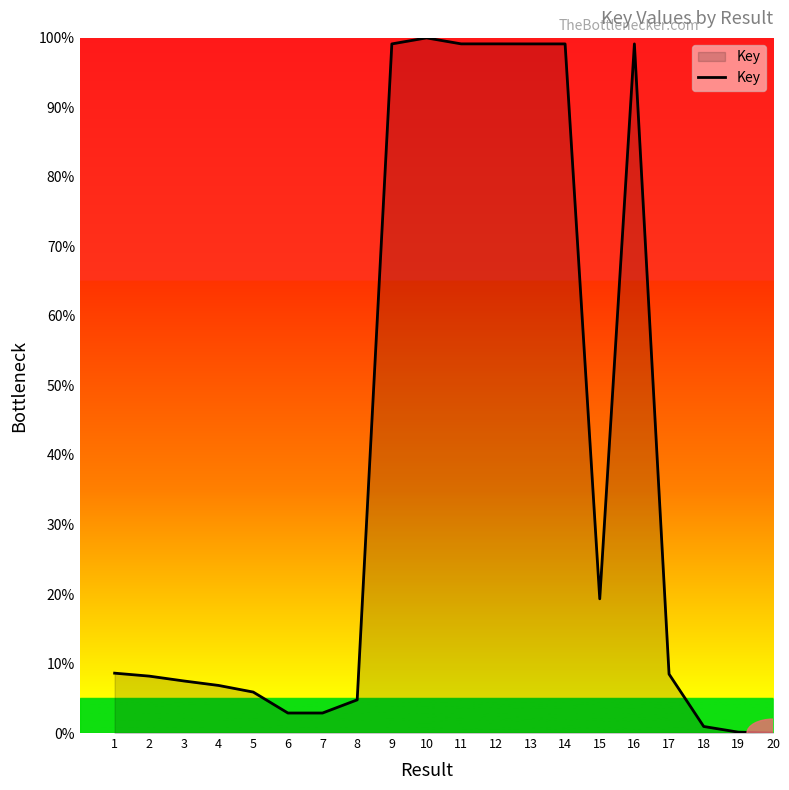

What is the ratio of the value at 18 to the value at 5?

0.2